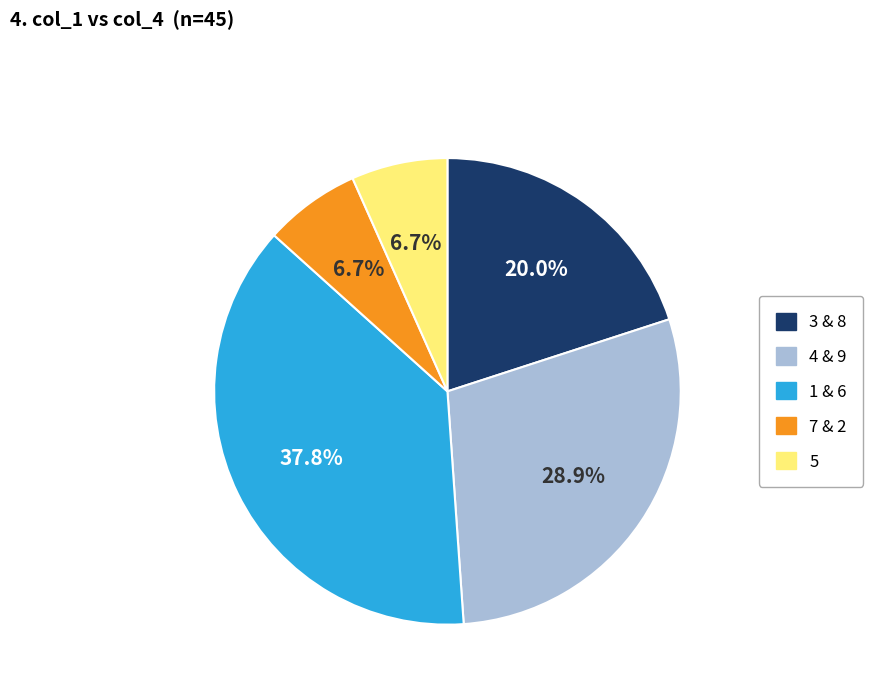

Count the number of slices in the pie.

5